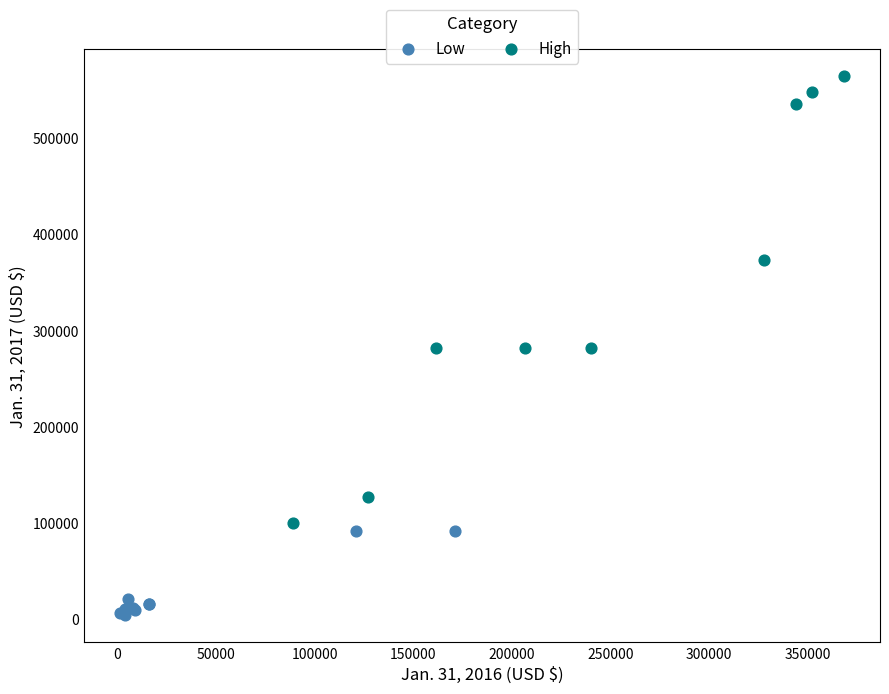

What are all the series names shown in the legend?

Low, High